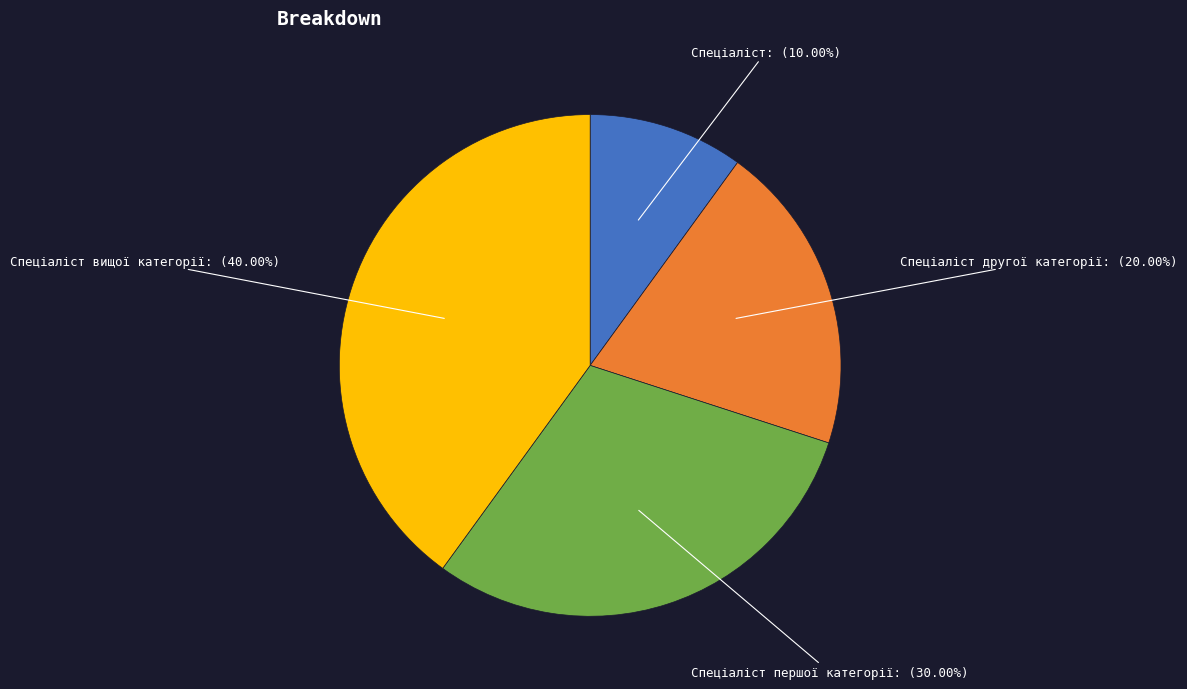

Is there any slice that represents more than half of the pie?

No